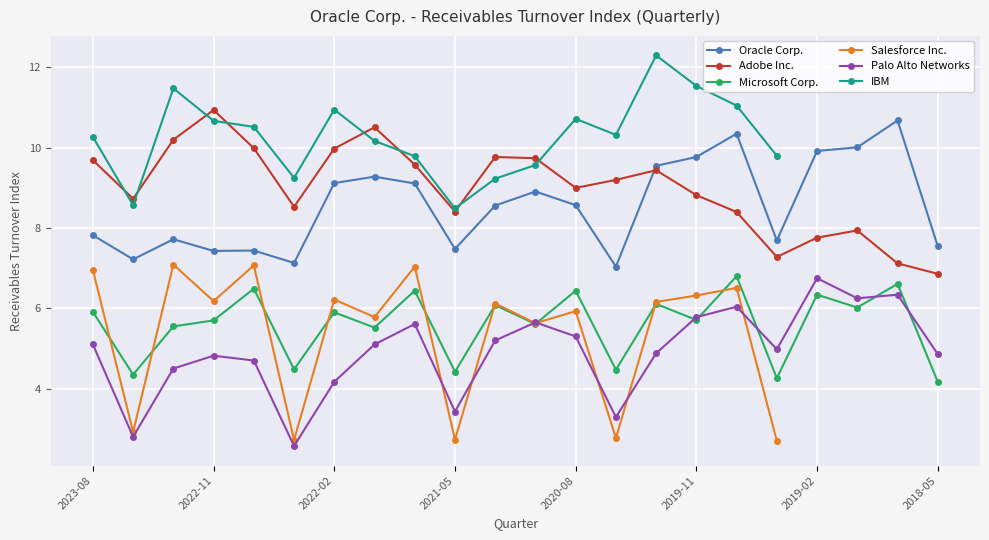

What is the difference between the maximum and minimum values in the Palo Alto Networks series?

4.2